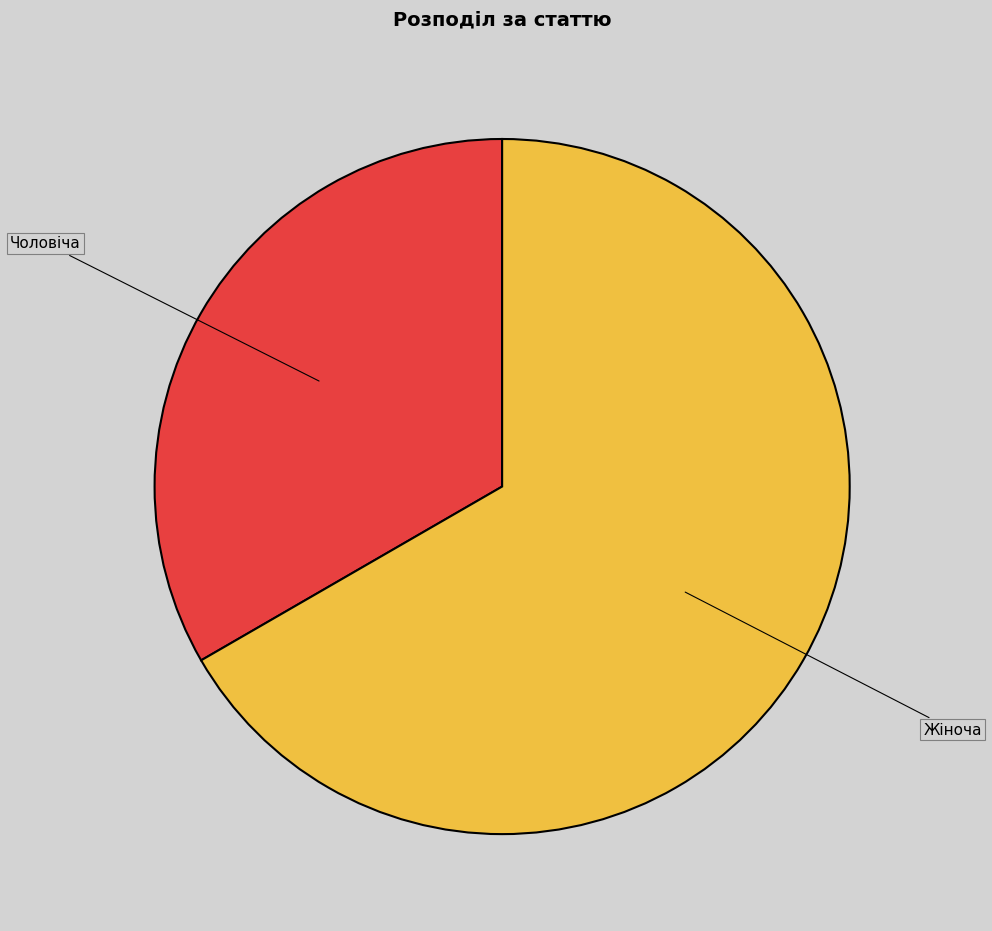

Approximately how many times larger is the value at Чоловіча compared to Жіноча?

0.5